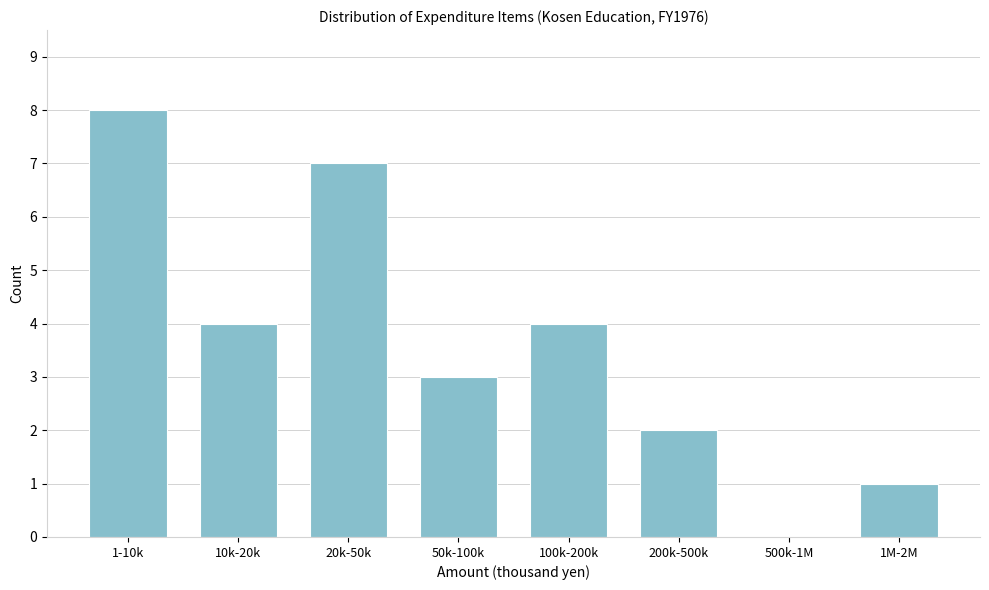

Reading left to right, extract all data points from this chart.

1-10k=8	10k-20k=4	20k-50k=7	50k-100k=3	100k-200k=4	200k-500k=2	500k-1M=0	1M-2M=1